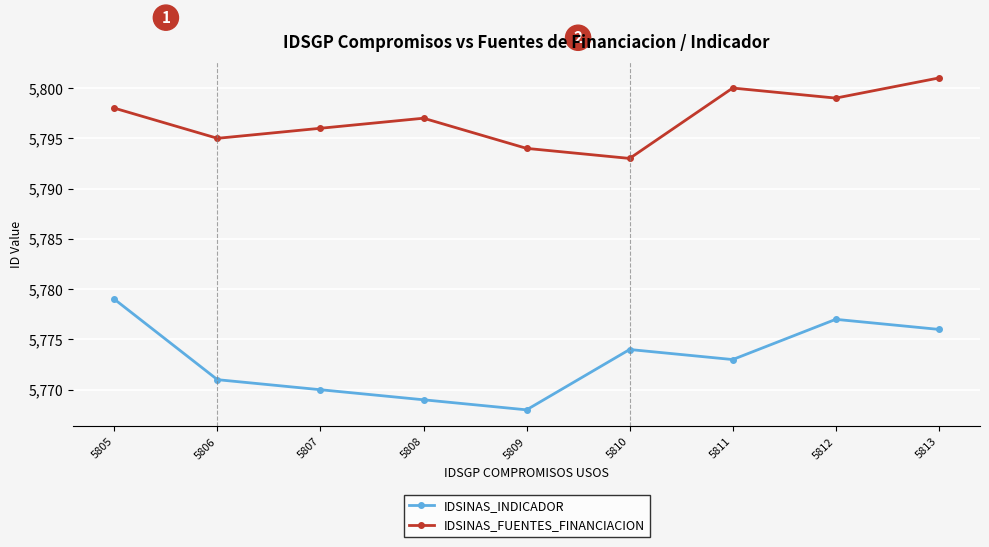

At 5806, list the series in order from smallest to largest.

IDSINAS_INDICADOR, IDSINAS_FUENTES_FINANCIACION